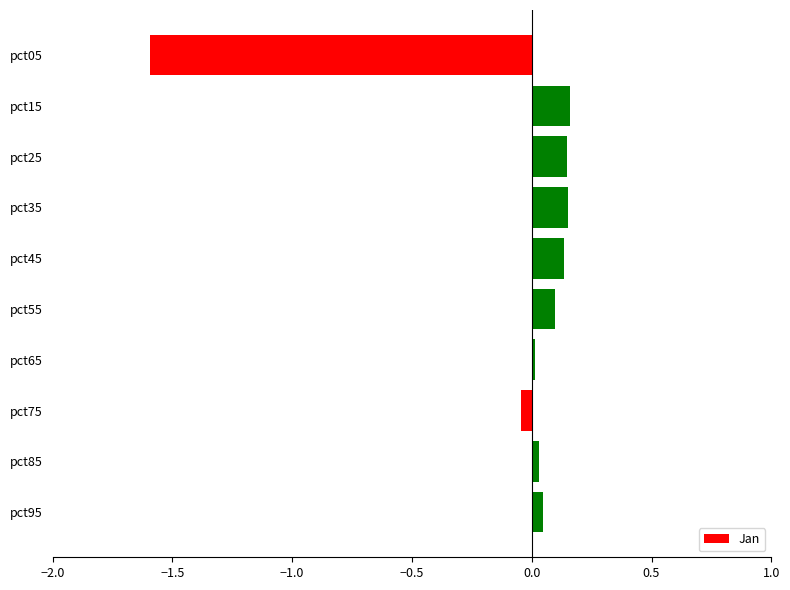

Which category has the lowest value across all series?

pct05